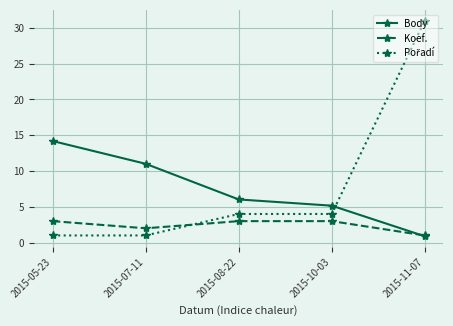

What is the total value across all series at 2015-10-03?

12.2